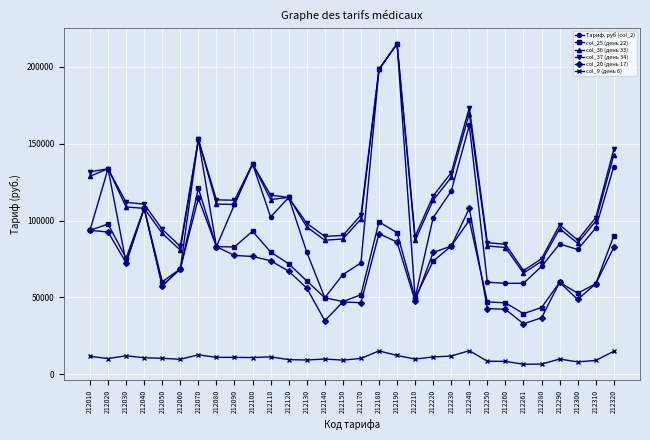

The value of col_37 (день 34) at 212280 is 119141.5. True or false?

False